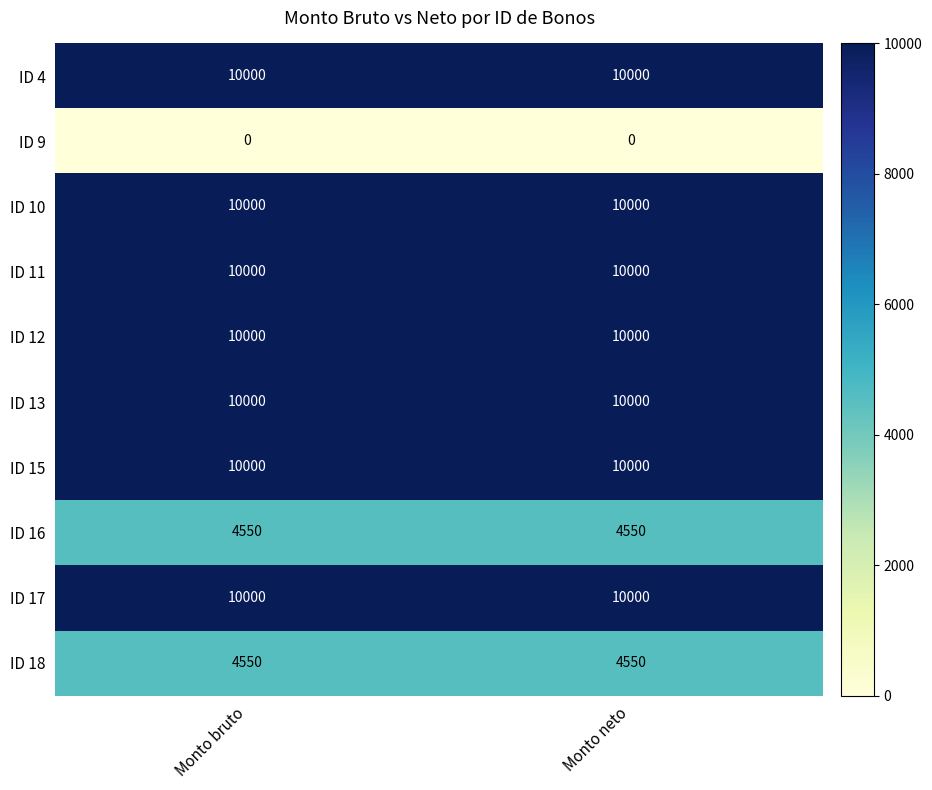

At how many categories does at least one series exceed 3149?

2